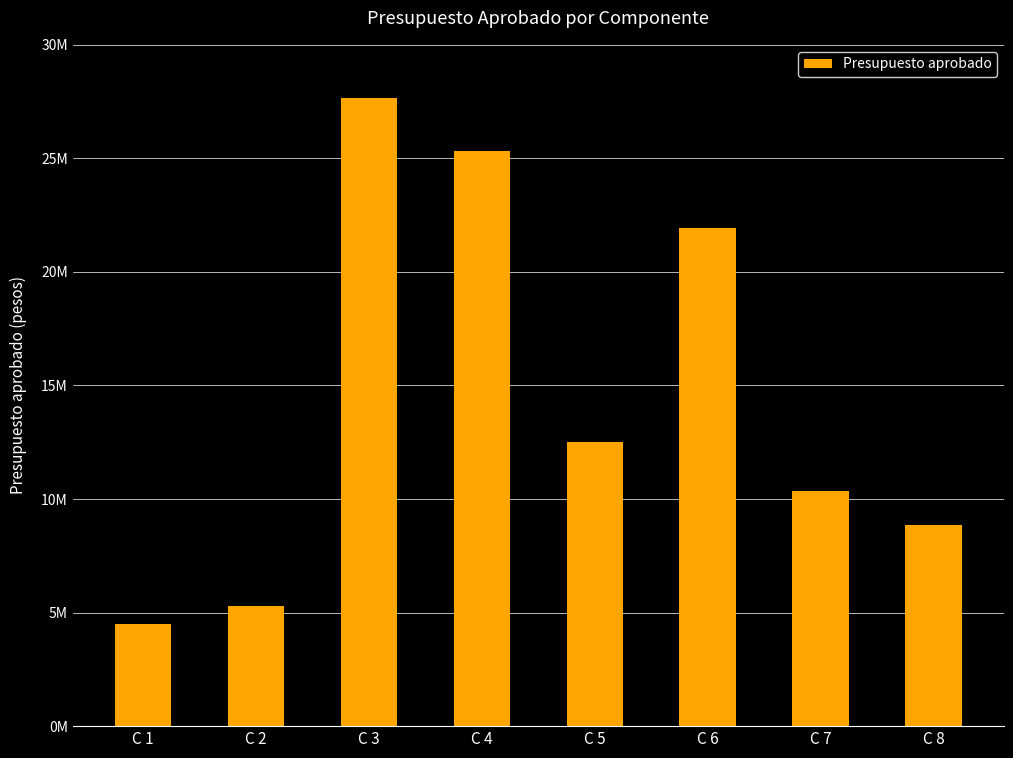

Does the chart contain any negative values?

No